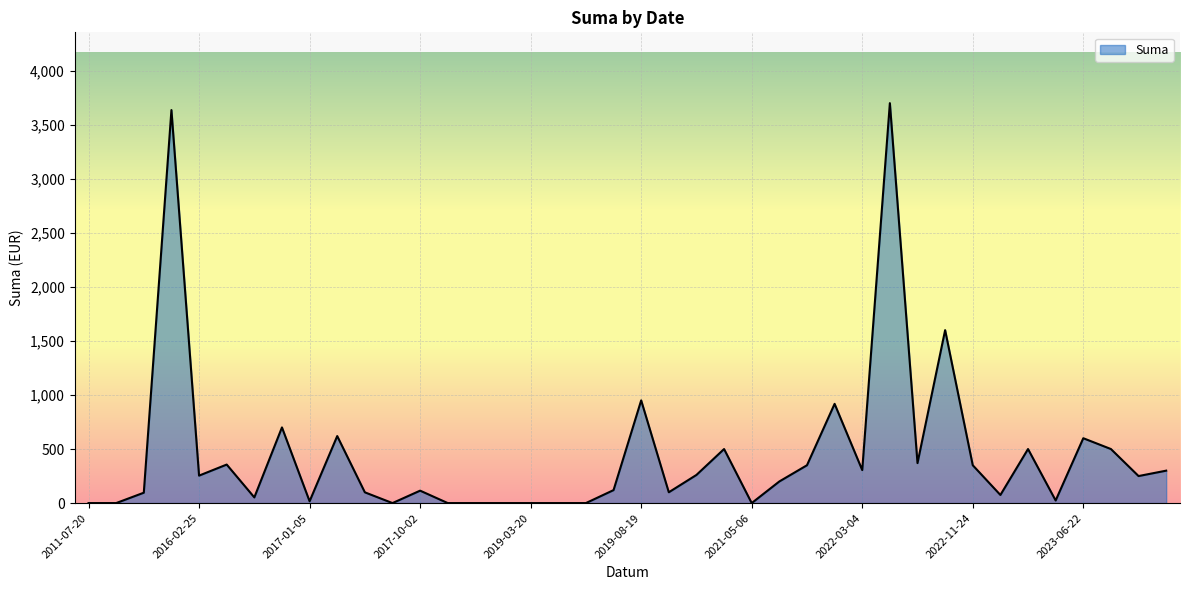

What is the greatest value displayed?

3700.0